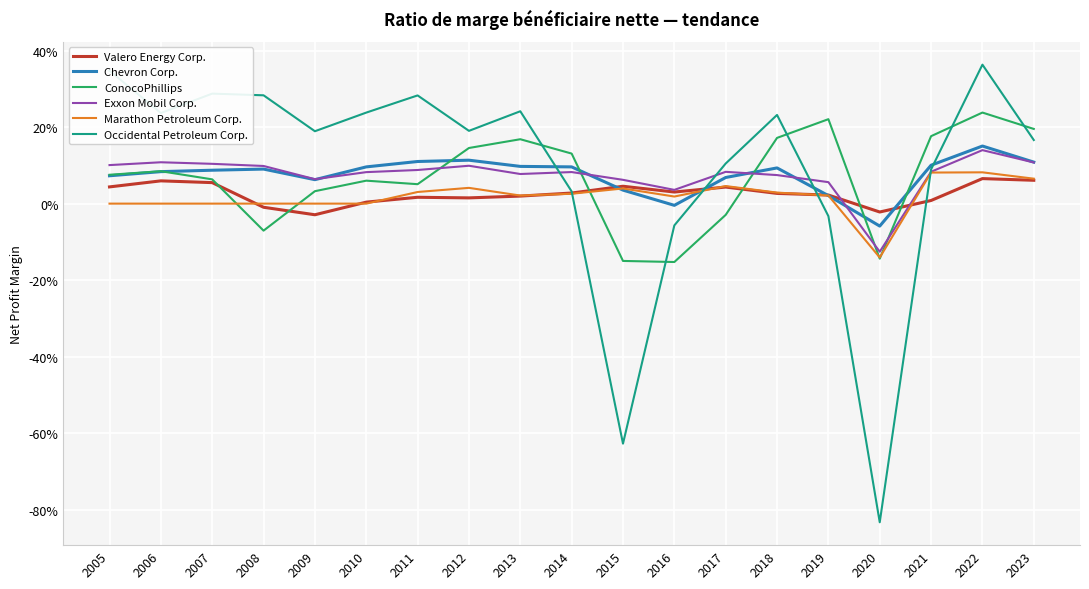

What is the difference between the maximum and minimum values in the Valero Energy Corp. series?

0.1